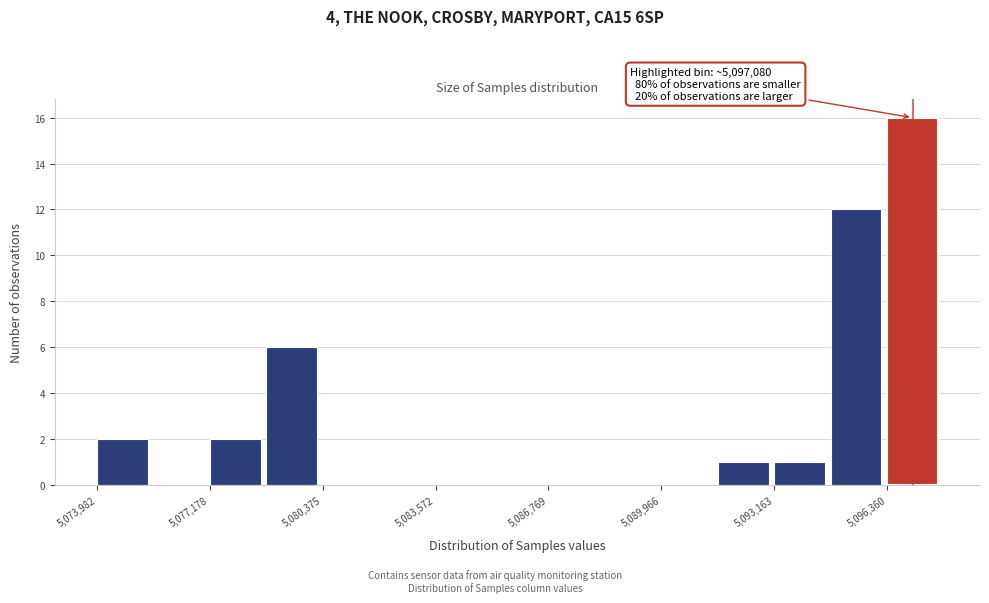

Read against the x-axis, roughly where is the centre of the tallest bar?

5097000